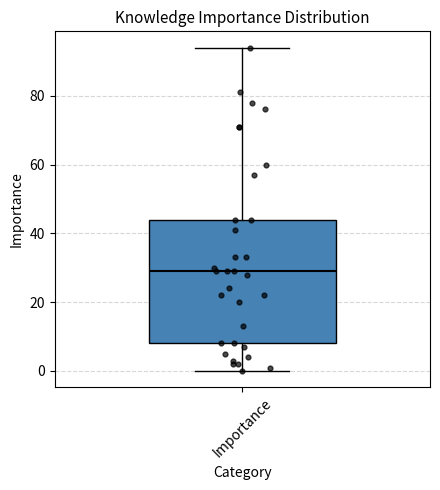

Transcribe this box plot: give where the median line is, the range the box spans, and where the two whiskers end, as read against the y-axis. The values are not printed on the chart, so give them approximately, as read against the axis.

median 30, box 8 to 44, whiskers 0 to 94